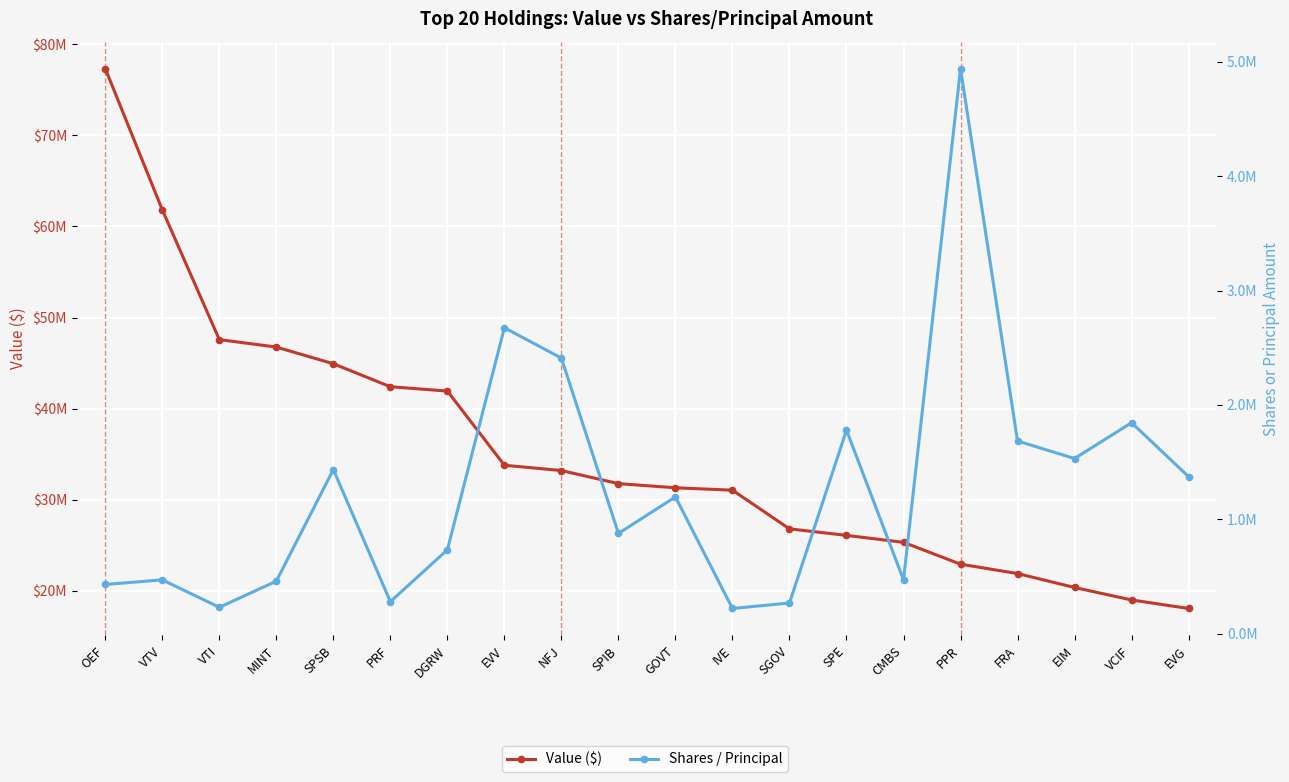

What is the smallest value displayed?

219825